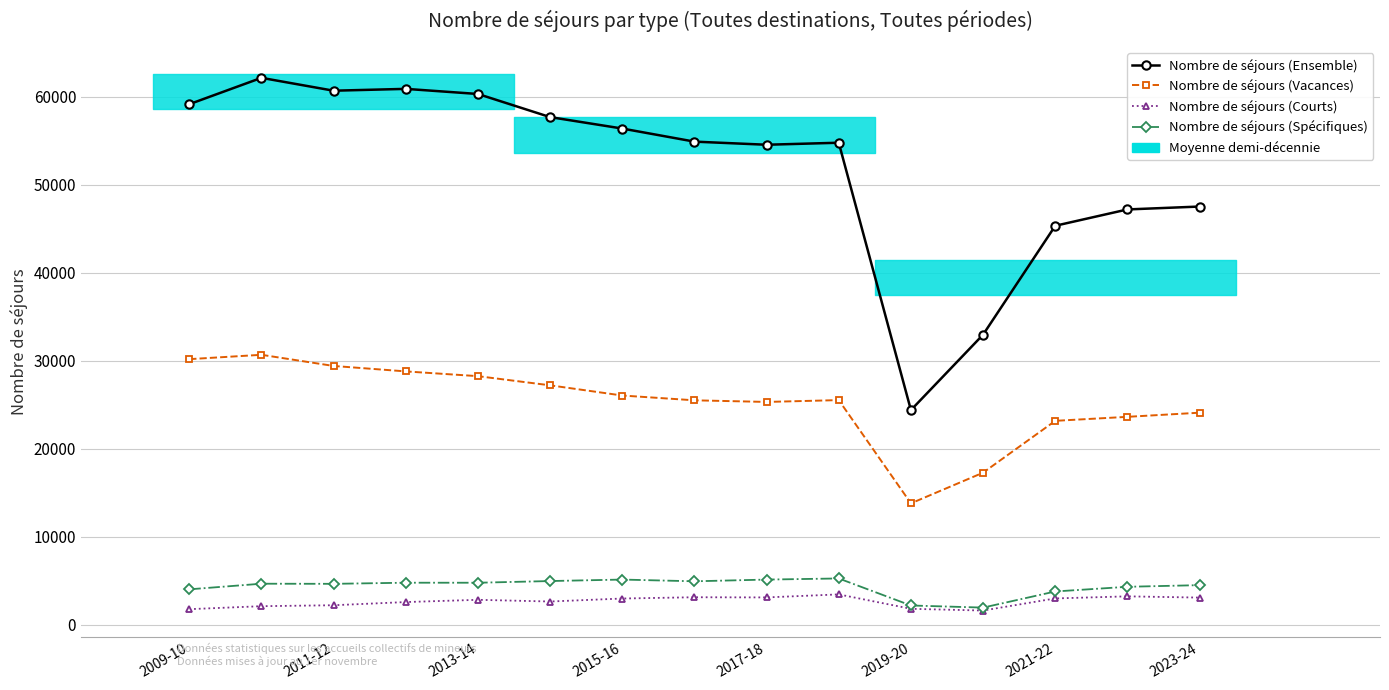

How many interior local valleys does the Nombre de séjours (Ensemble) series have?

3